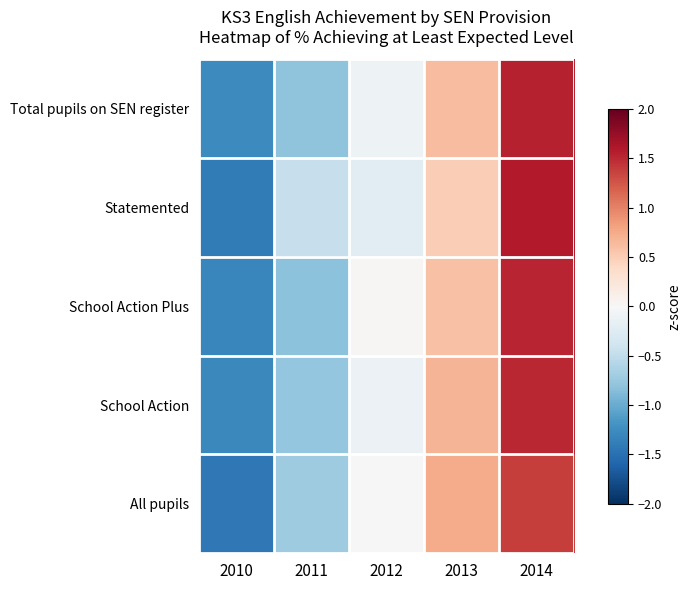

What is the maximum value shown in the chart?

1.6